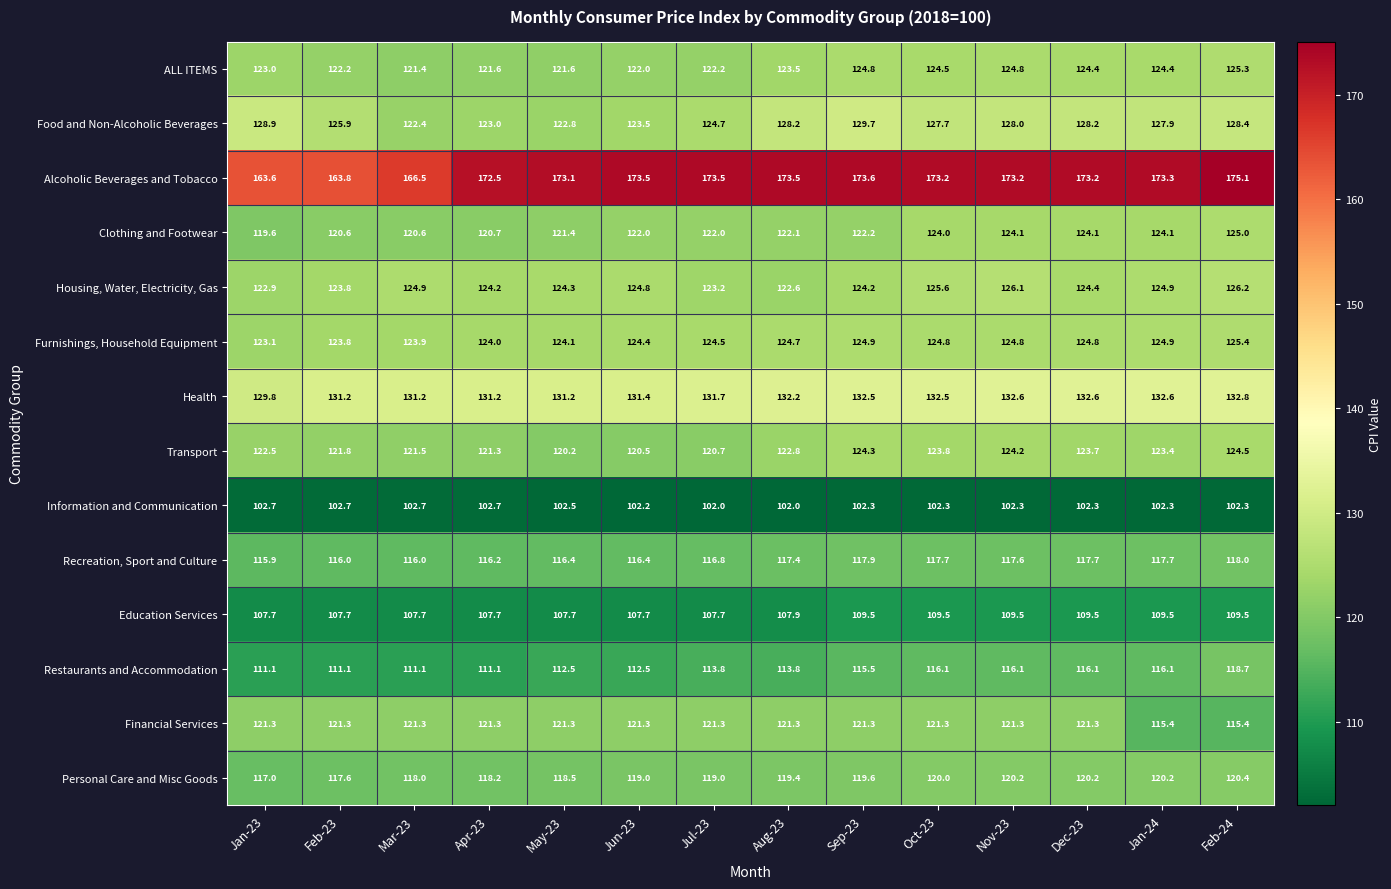

The ALL ITEMS series shows 124.4 at Dec-23. True or false?

True